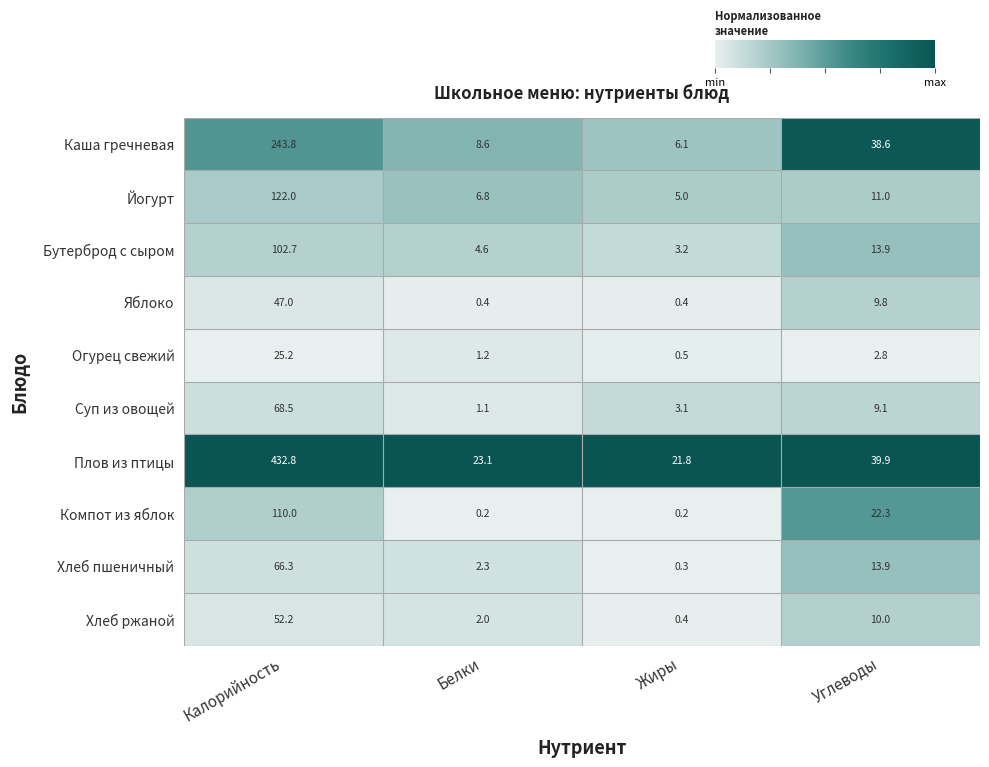

What is the difference between the maximum and minimum values in the Огурец свежий series?

24.7